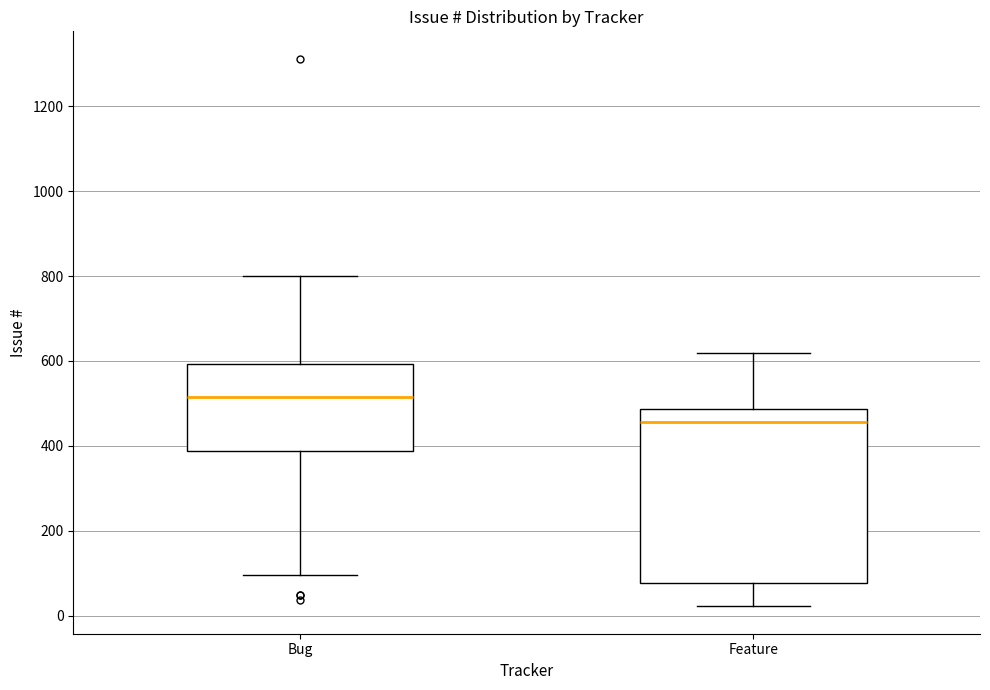

Which box's median line is the highest?

Bug